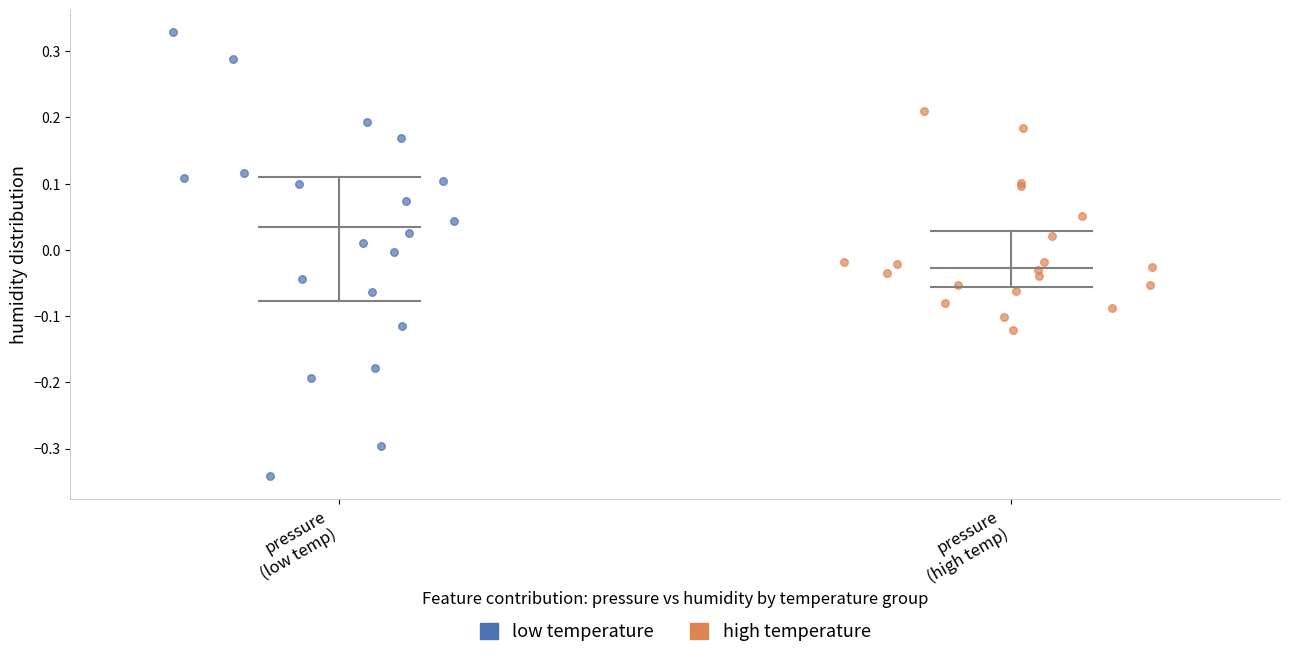

Which series has the widest spread of Y values?

low temperature